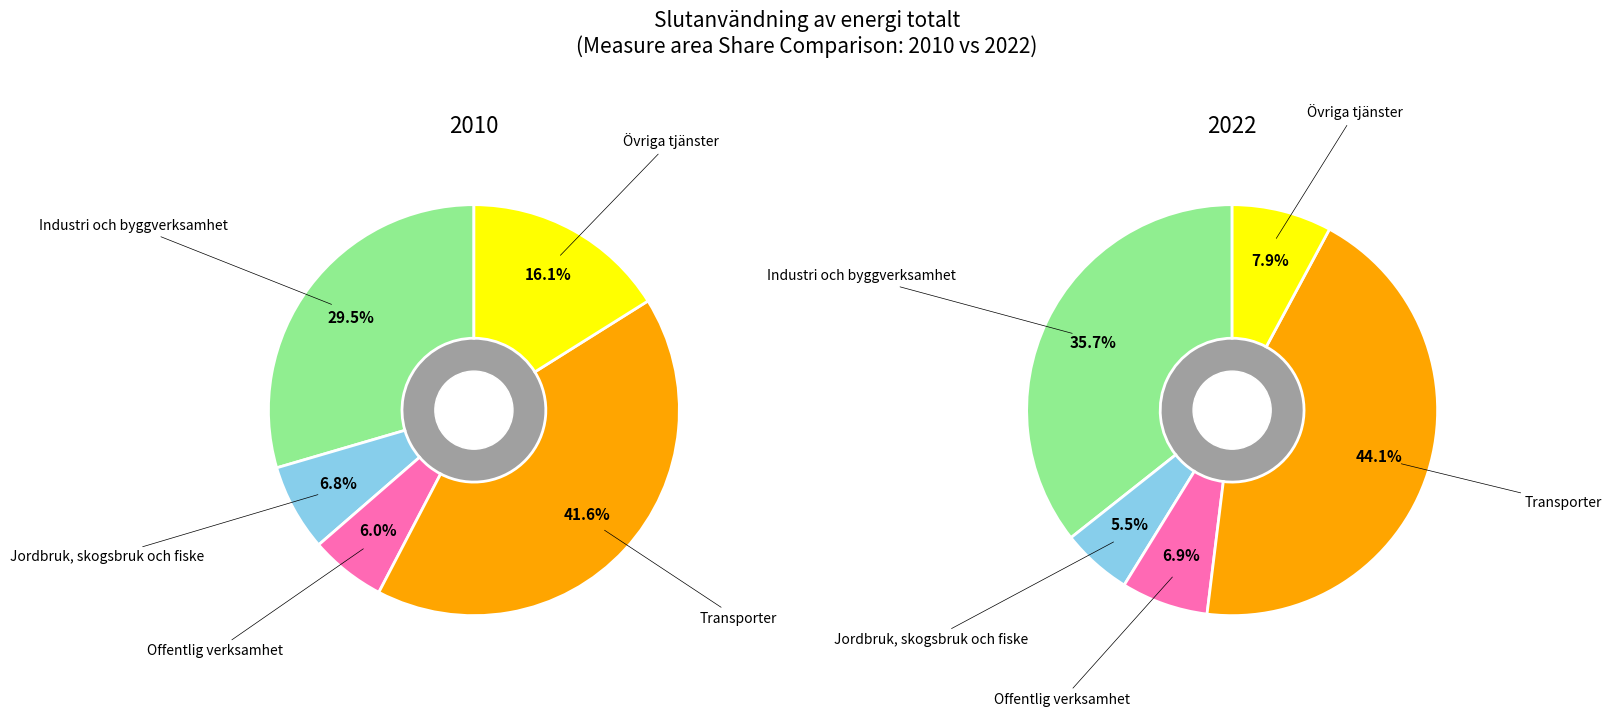

Which slice is the largest?

Transporter